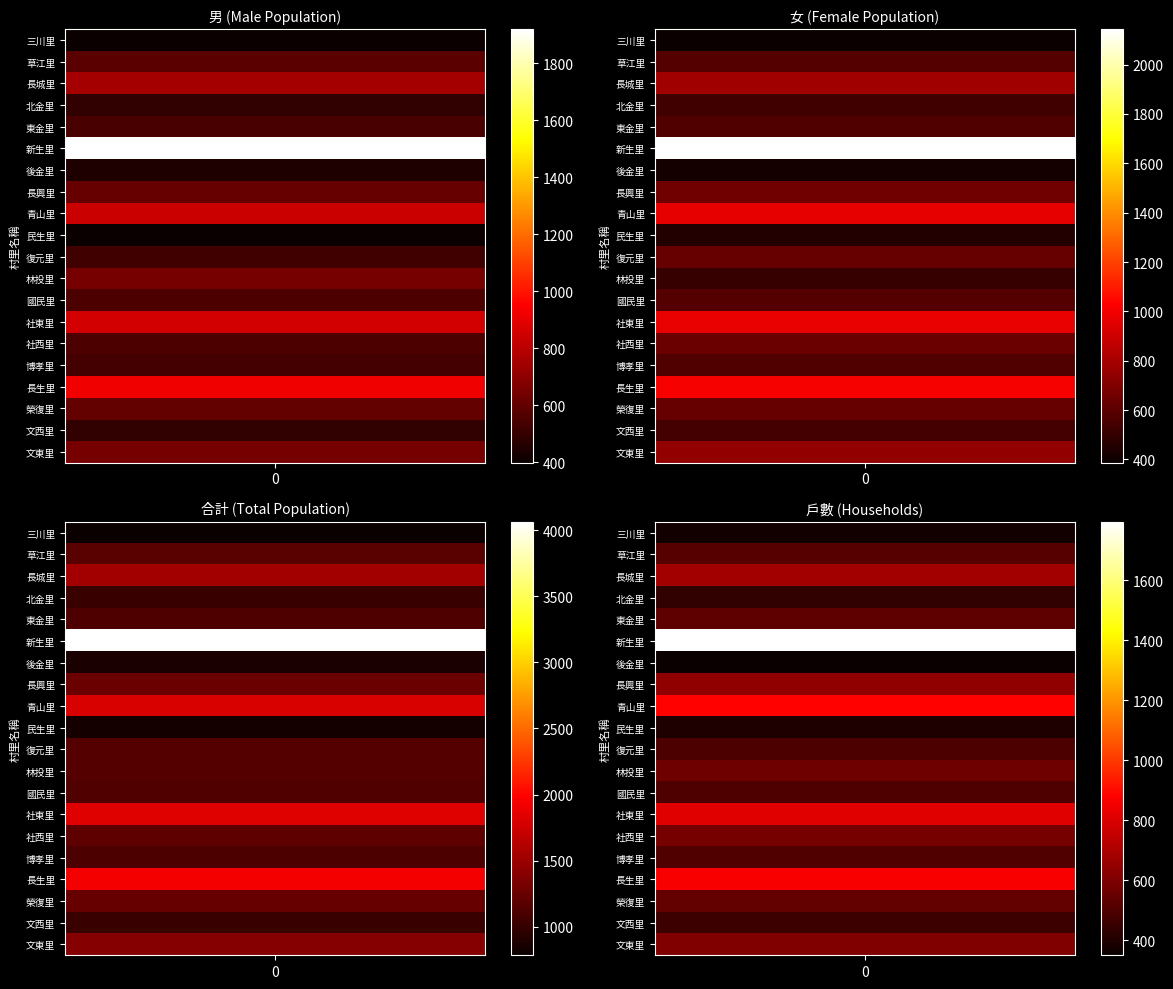

Where is 國民里 nearest to the value 842?

1